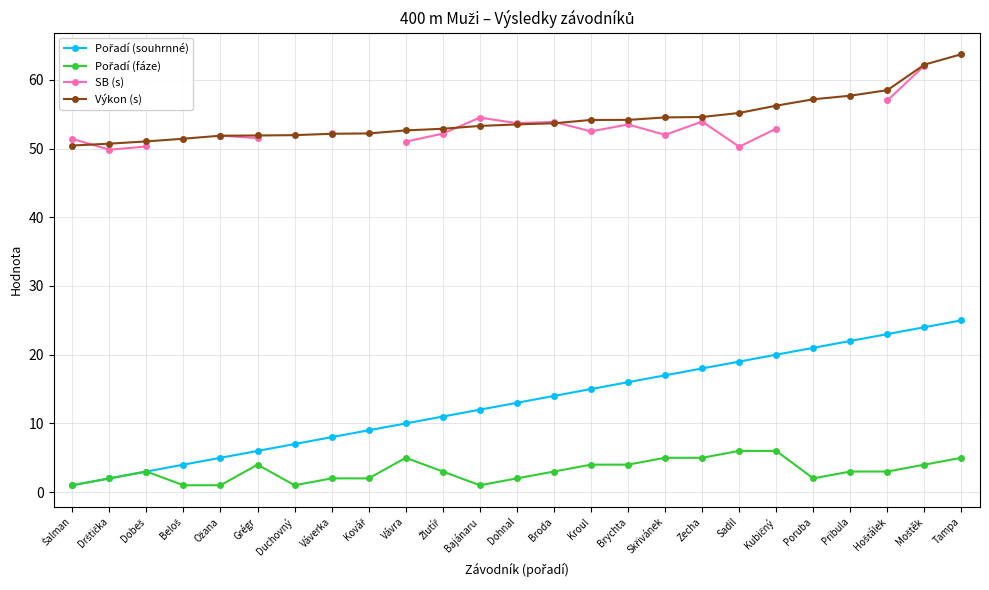

True or false: Pořadí (fáze) and Pořadí (souhrnné) intersect in this chart.

False